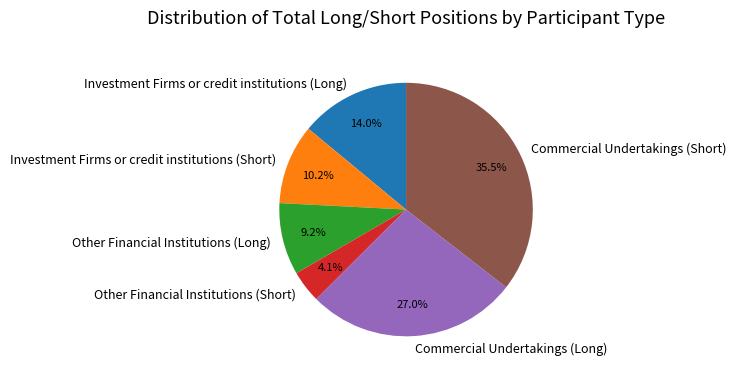

Count the number of slices in the pie.

6